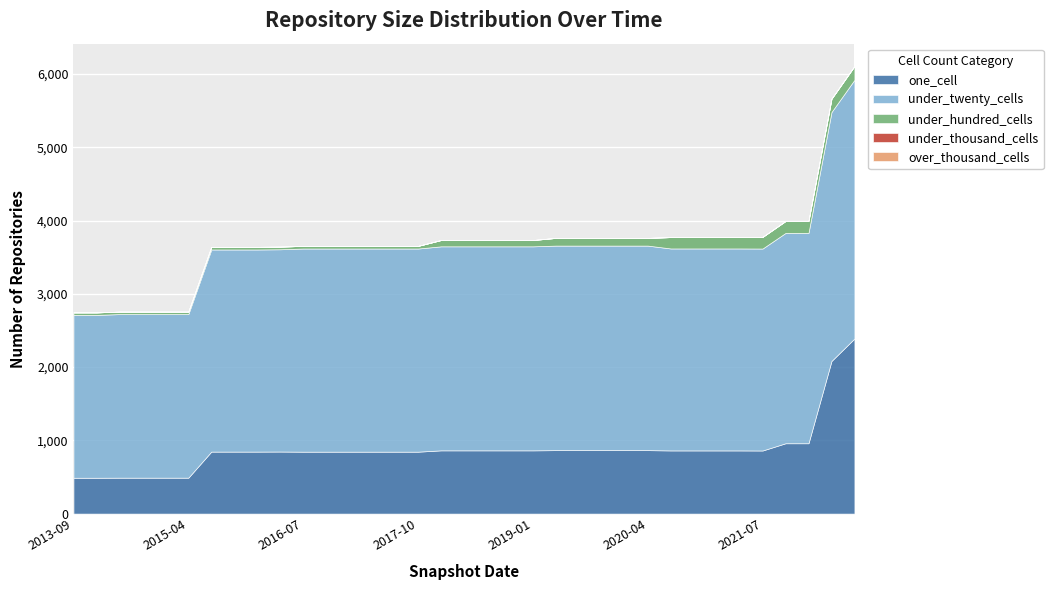

Rank the categories by one_cell value from lowest to highest.

2013-09-10, 2013-12-20, 2014-03-28, 2014-09-08, 2015-01-19, 2015-04-09, 2016-07-04, 2016-10-07, 2016-12-27, 2017-04-12, 2017-07-24, 2017-10-12, 2015-07-03, 2015-10-01, 2016-01-04, 2016-04-05, 2021-07-01, 2020-07-01, 2020-10-01, 2021-01-01, 2021-04-01, 2017-12-22, 2018-04-09, 2018-07-11, 2018-09-28, 2019-01-01, 2019-04-06, 2019-07-01, 2019-10-09, 2020-01-01, 2020-04-01, 2021-10-01, 2022-01-01, 2022-04-01, 2022-07-01